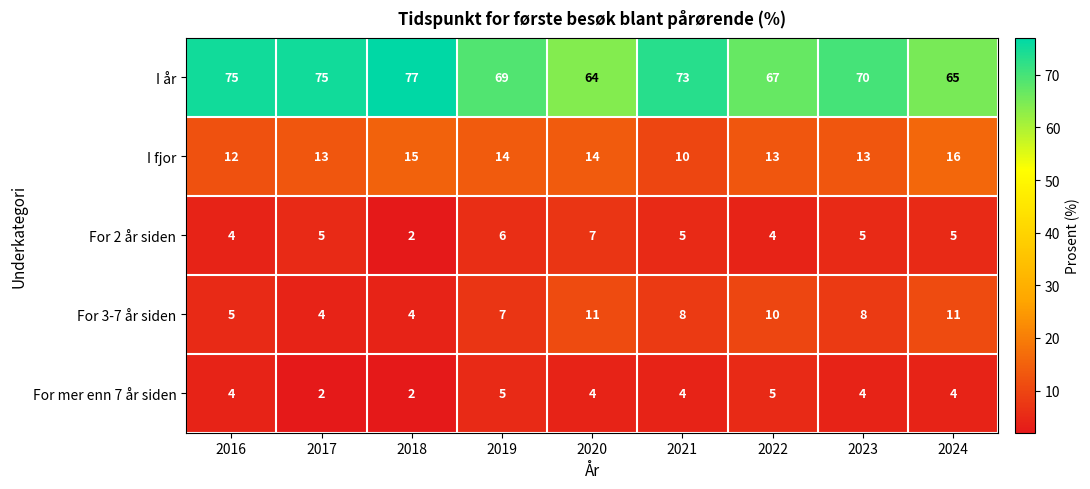

Is the value of For 2 år siden at 2023 greater than the value of For mer enn 7 år siden at 2023?

Yes